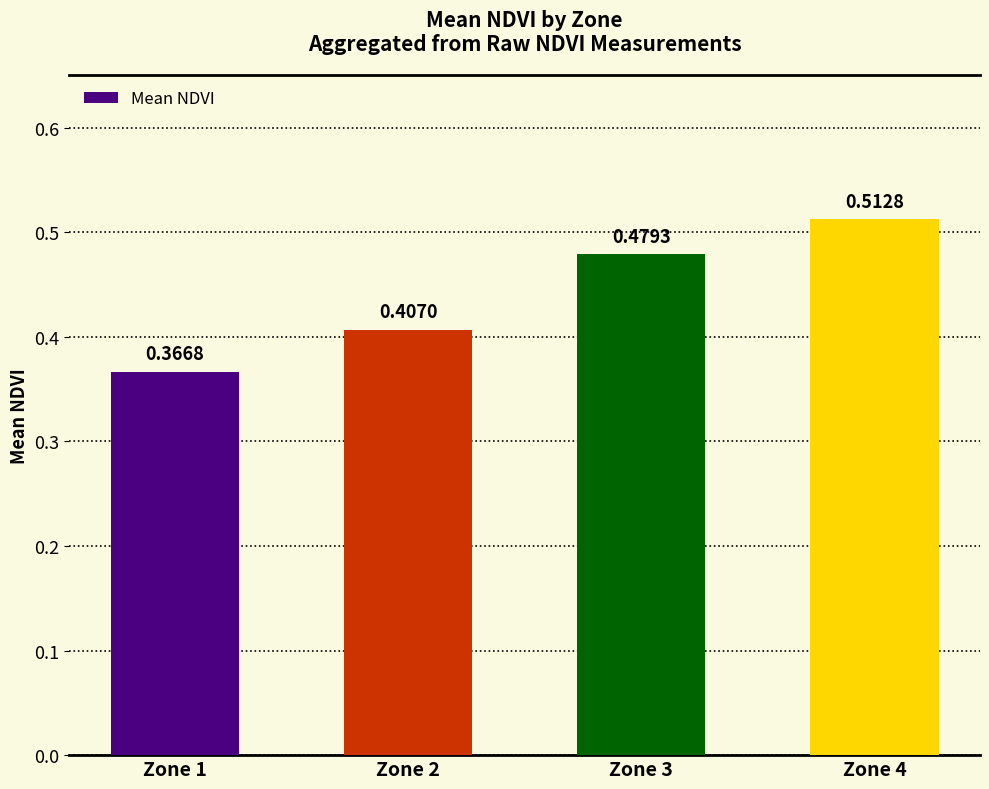

True or false: the data shows 0.6 at Zone 2.

False